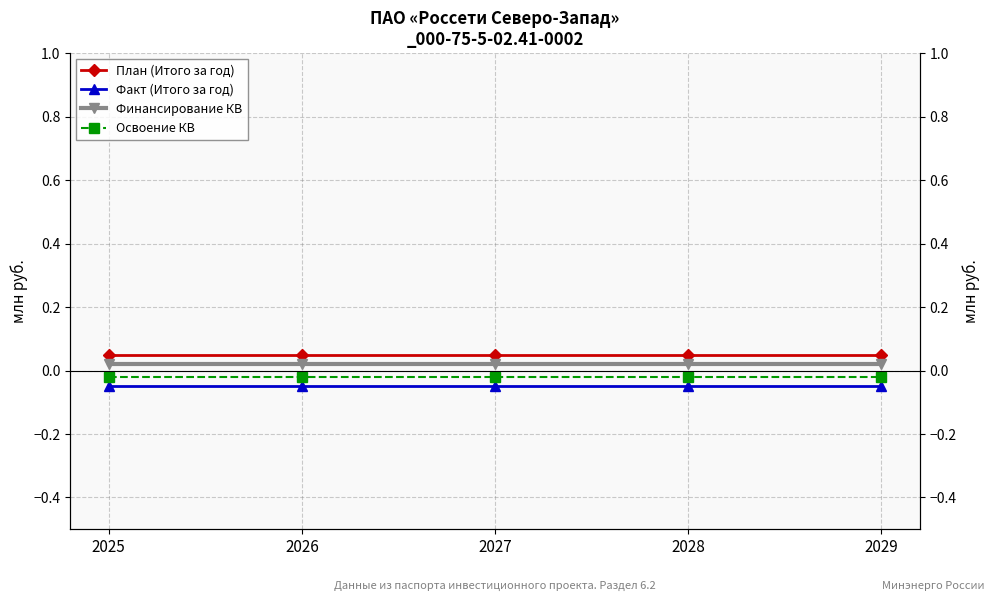

True or false: План (Итого за год) has a value of 0.1 at 2027.

False